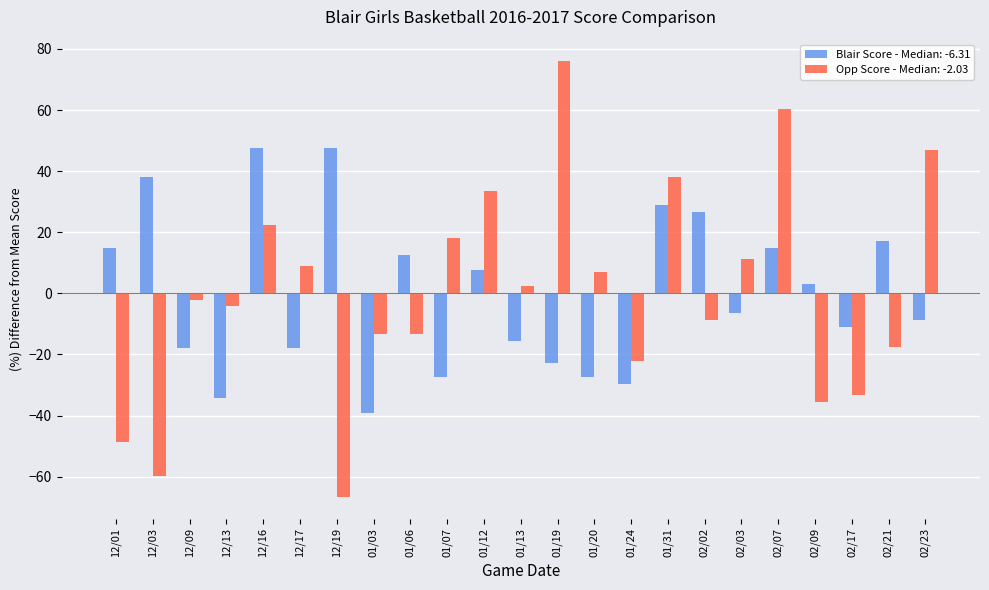

What is the maximum value shown in the chart?

75.9